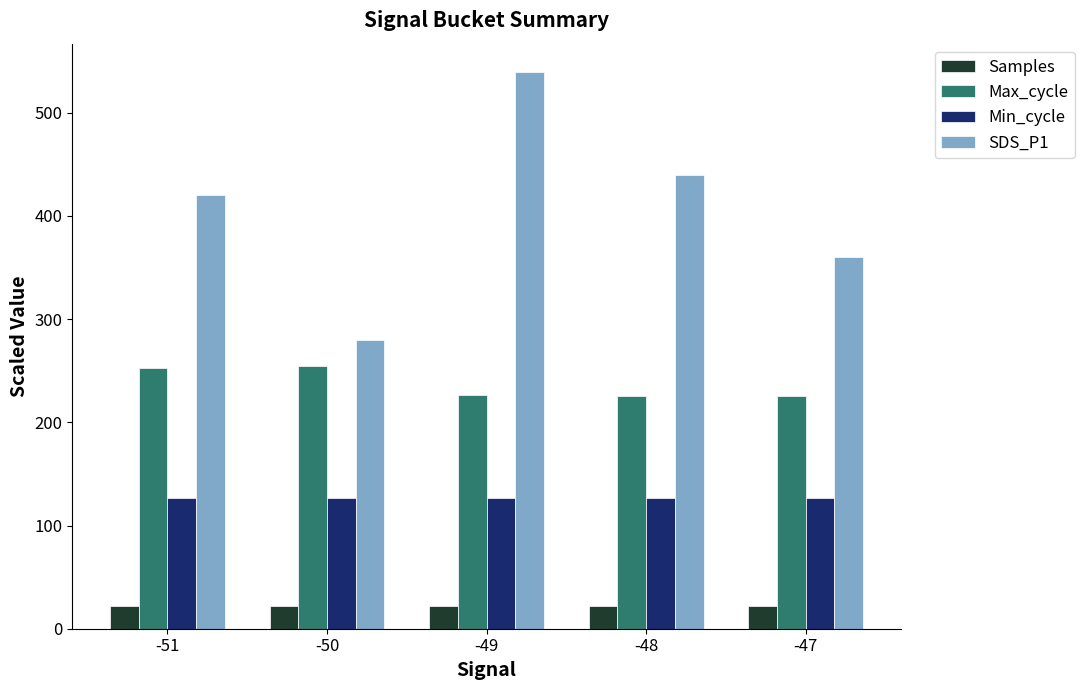

Which series changed the most between -49 and -47?

SDS_P1